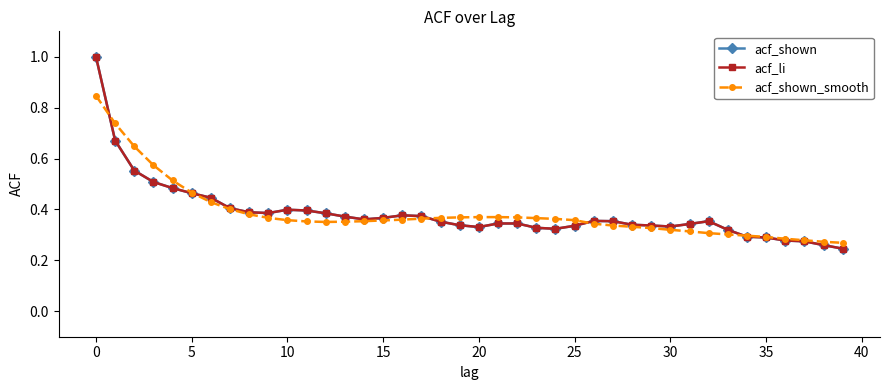

Is this an area chart (filled region under the line)?

No